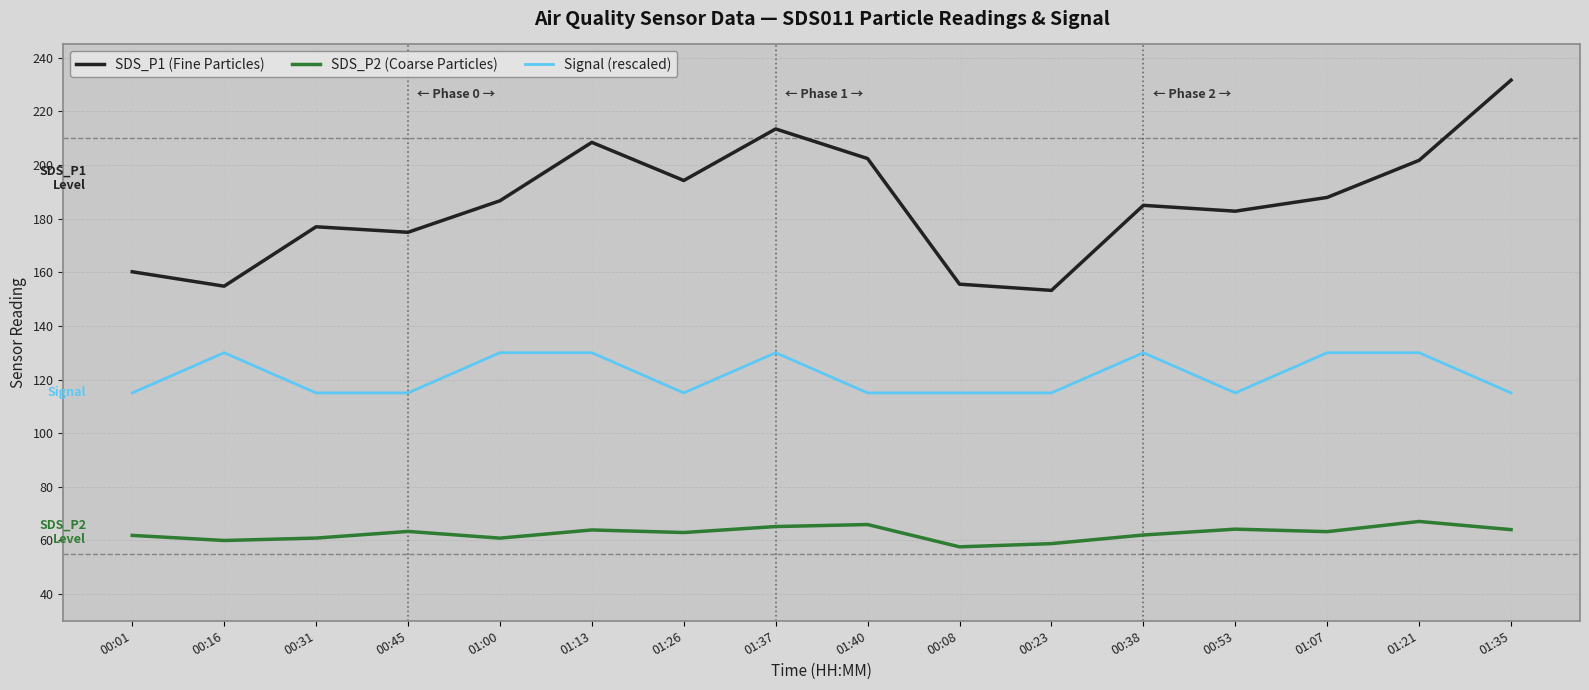

Which series has the largest range (max minus min)?

SDS_P1 (Fine Particles)